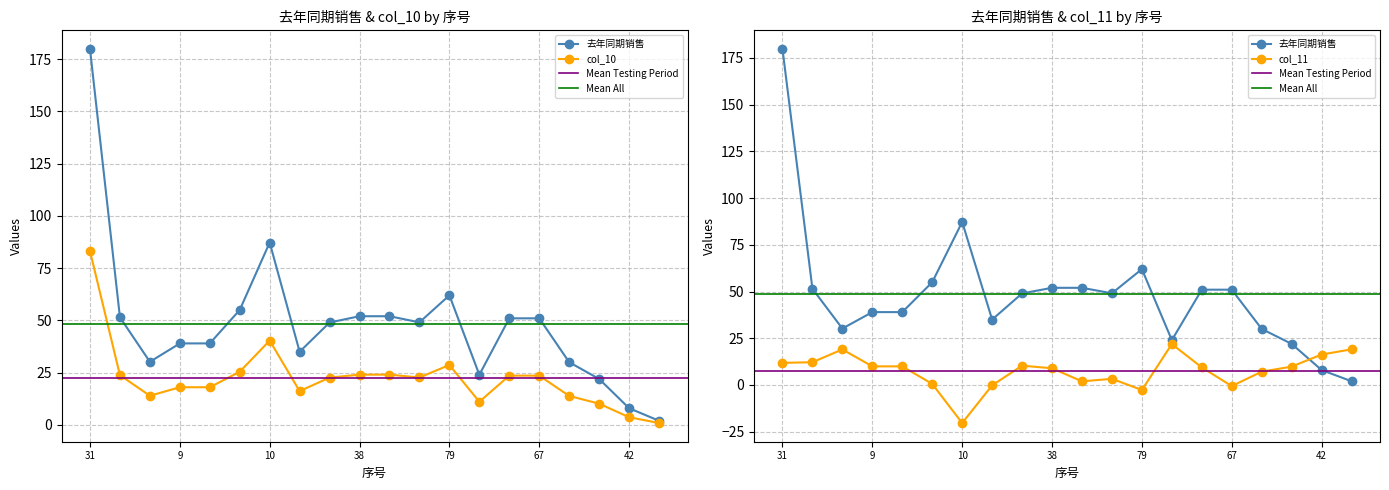

What is the spread (max minus min) of values at 79?

64.7